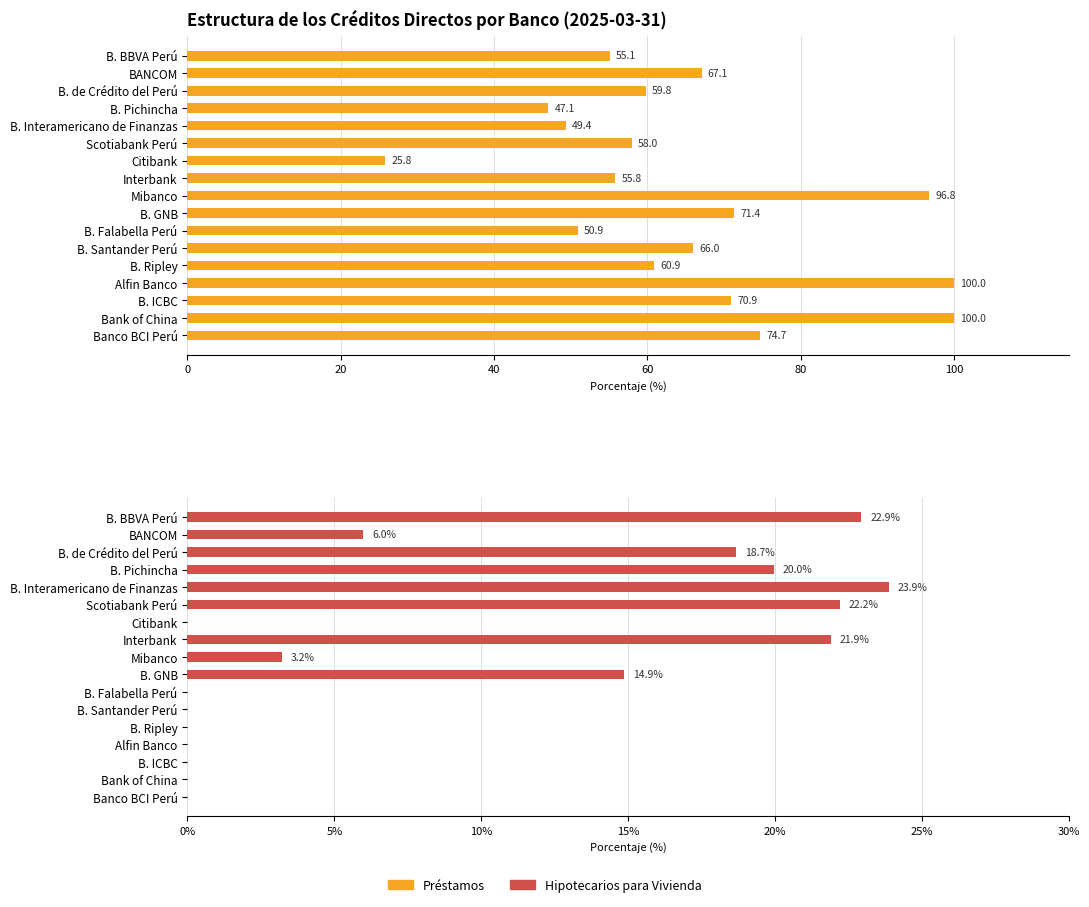

Which has a higher value, 8 or 16?

8